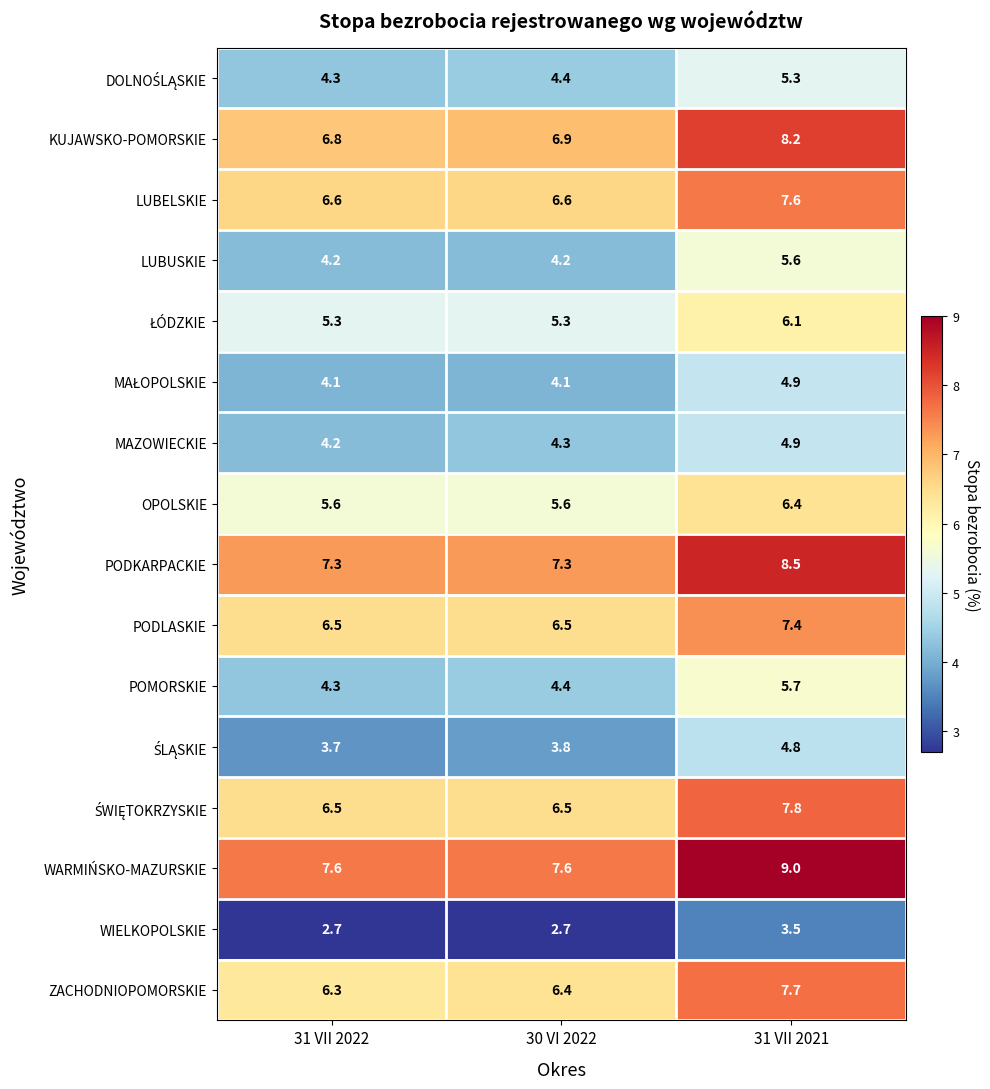

What is the maximum value shown in the chart?

9.0